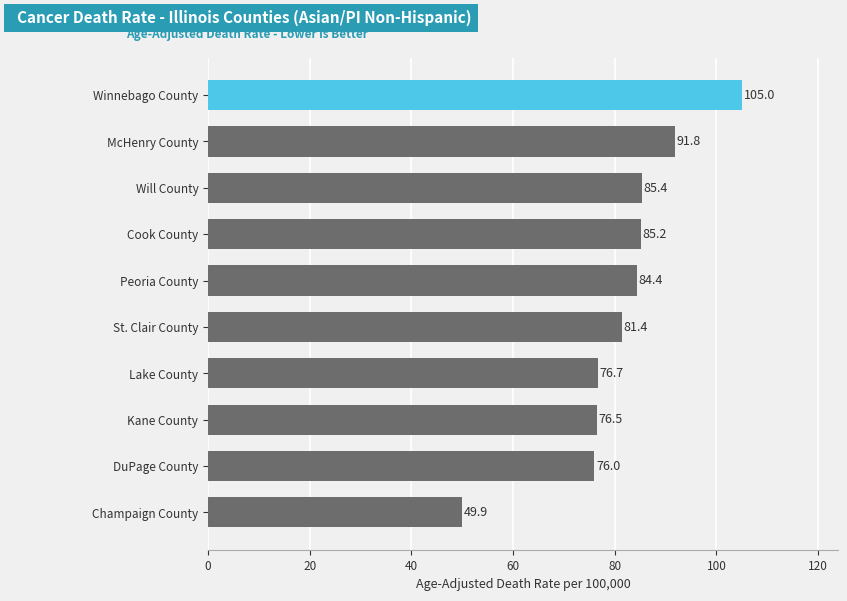

Count the number of categories in the chart.

10